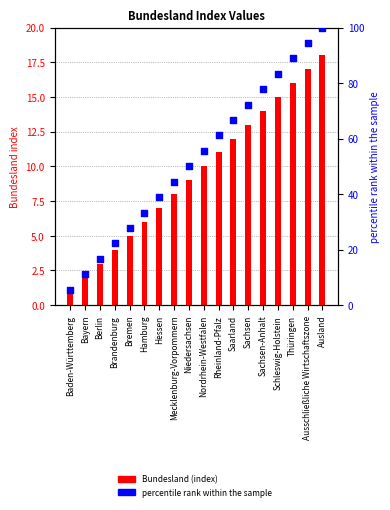

At which category is the sum across all series the highest?

Ausland